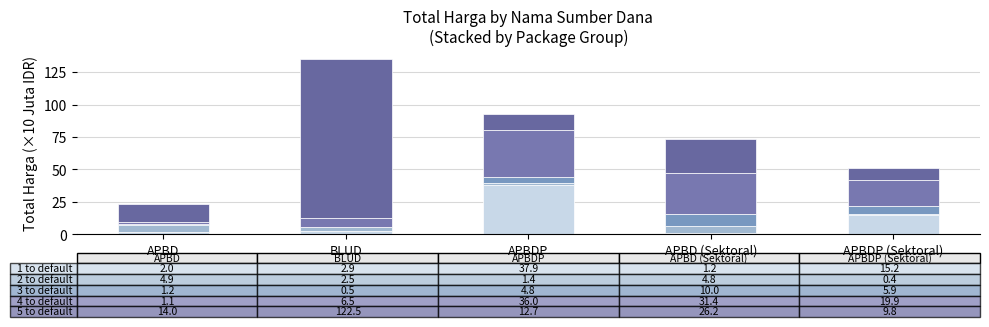

Are the bars grouped side by side (vs. stacked)?

No